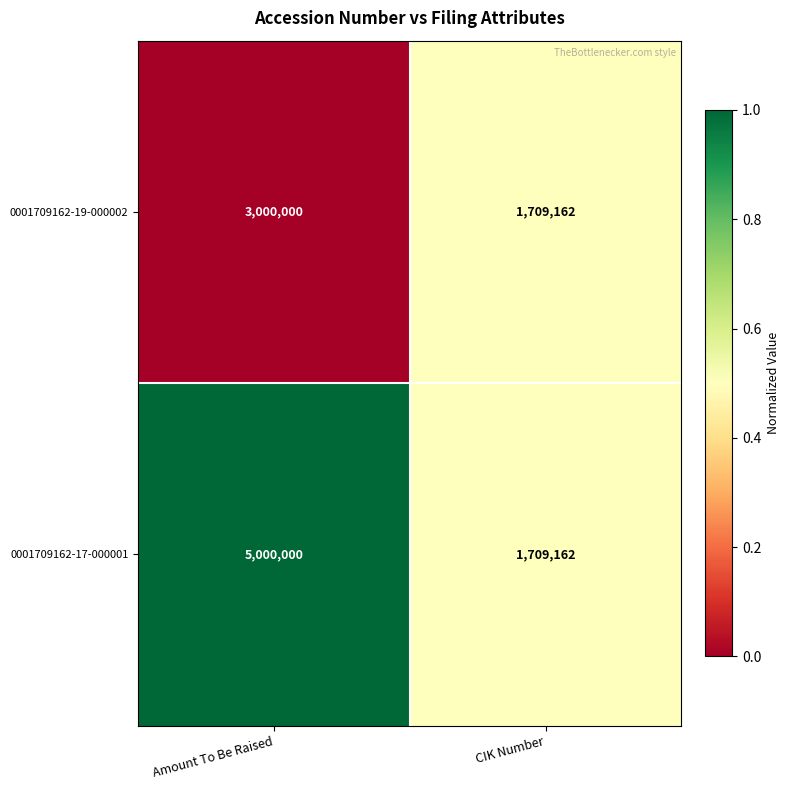

What is the sum of the 0001709162-17-000001 values at CIK Number and Amount To Be Raised?

6709162